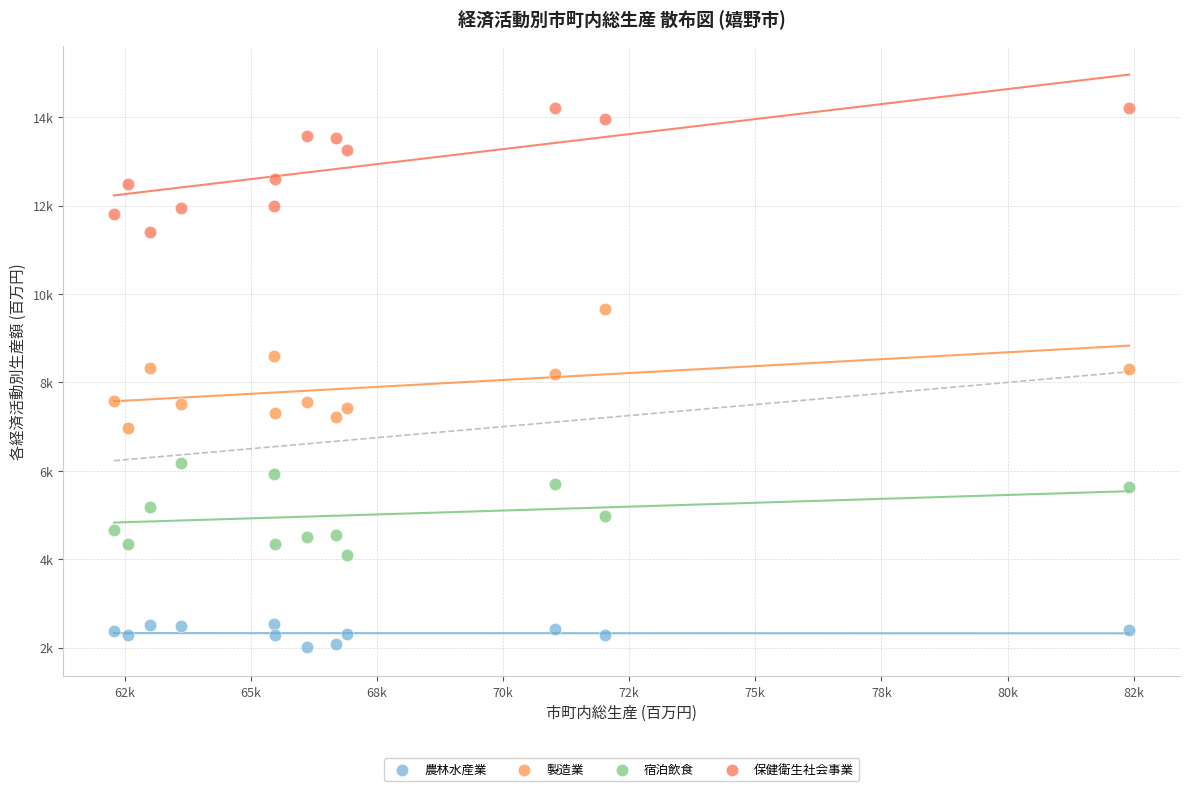

Which series has the widest spread of Y values?

保健衛生社会事業